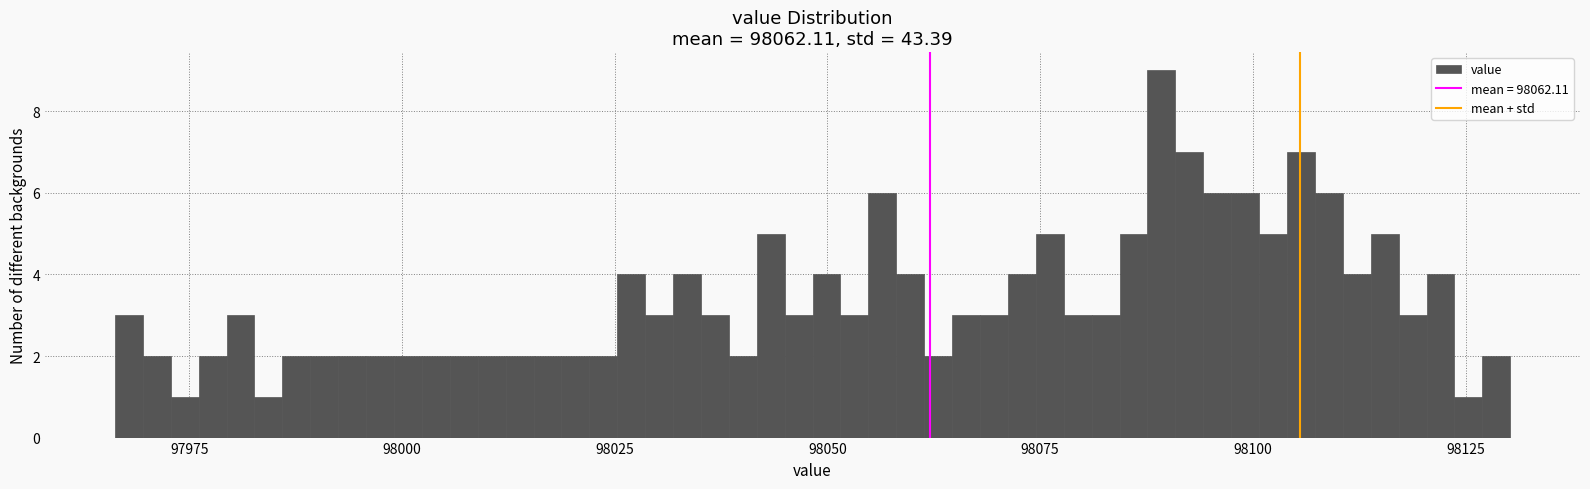

Around what value on the x-axis is the tallest bar? Give the approximate position of its centre, as read against the axis.

98090